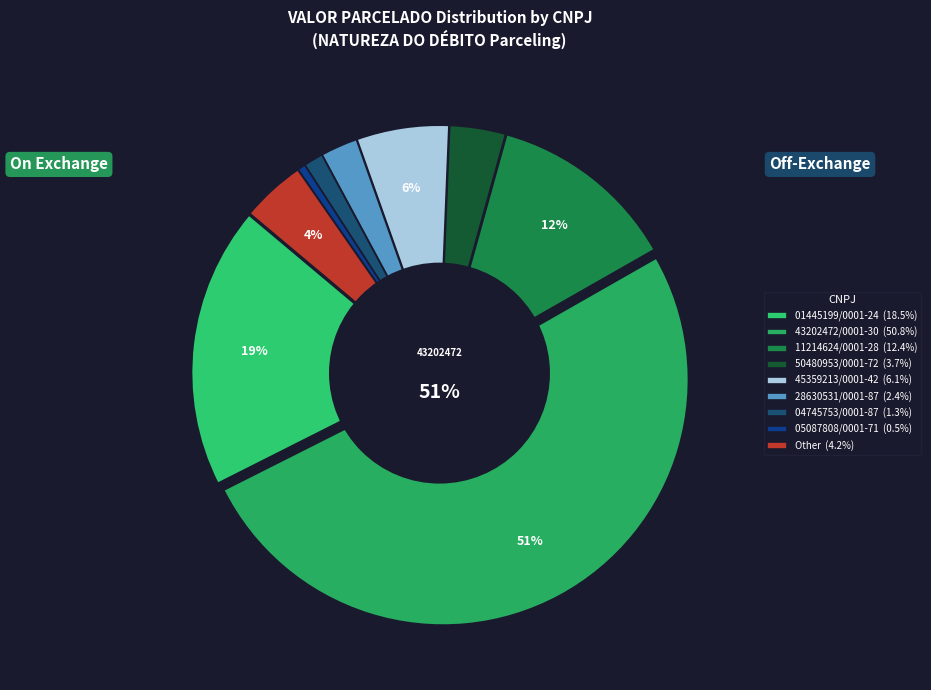

The Other slice represents 4% of the pie. True or false?

True